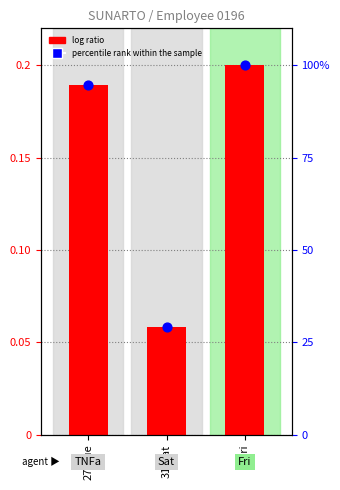

What are all the series names shown in the legend?

log ratio, percentile rank within the sample